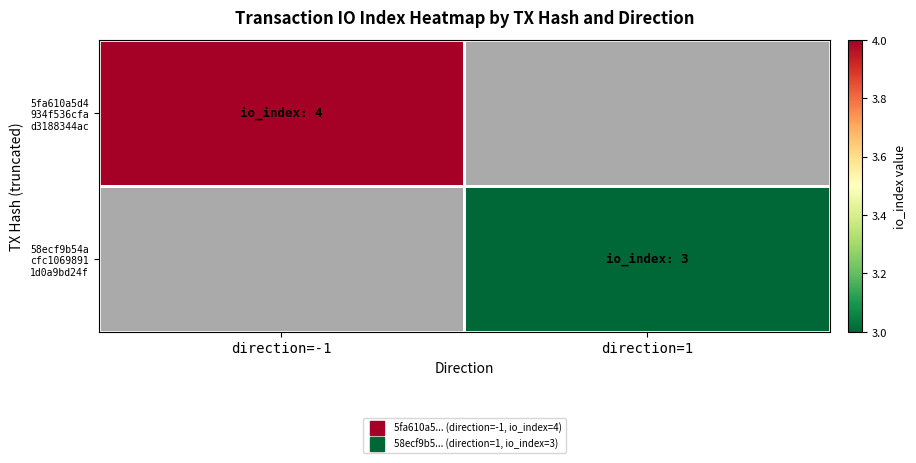

What is the approximate value of 5fa610a5d4 934f536cfa d3188344ac at direction=-1?

4.0